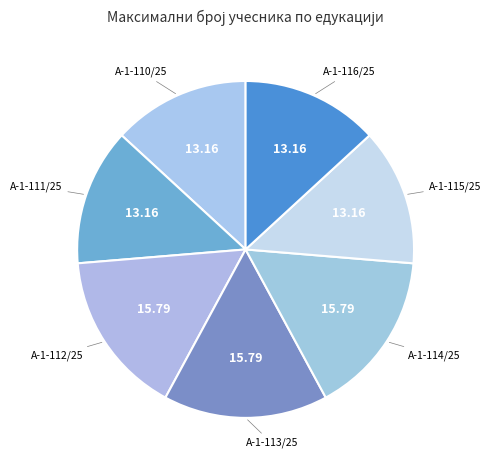

Combined, do А-1-112/25 and А-1-114/25 account for over 50%?

No